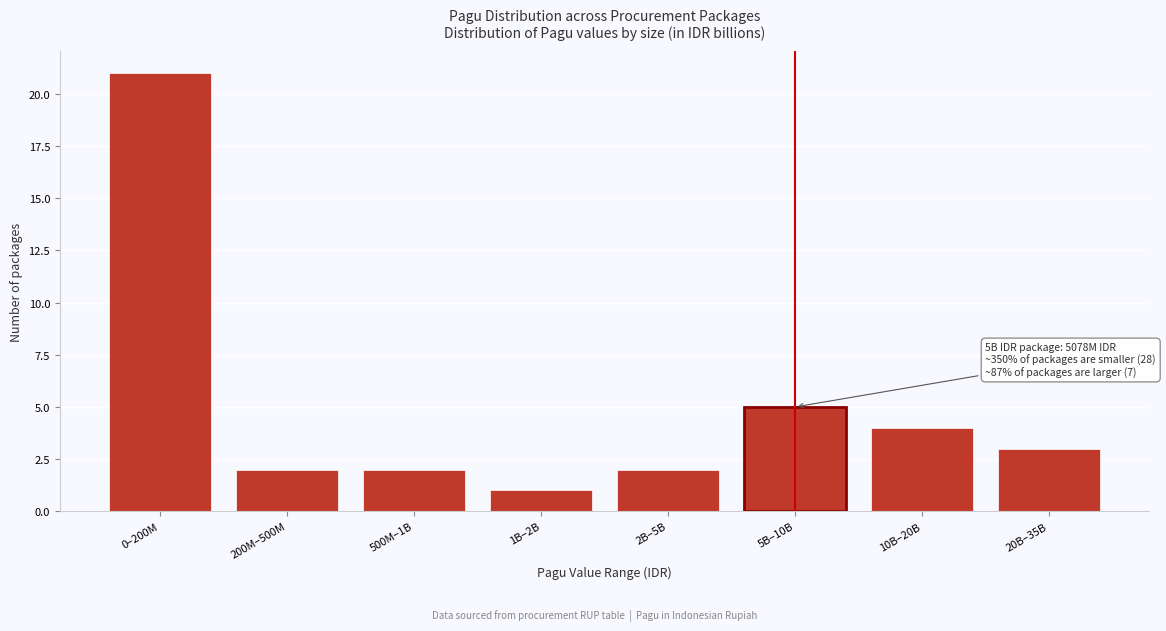

Reading left to right, transcribe all the data shown in this chart.

0–200M=21	200M–500M=2	500M–1B=2	1B–2B=1	2B–5B=2	5B–10B=5	10B–20B=4	20B–35B=3